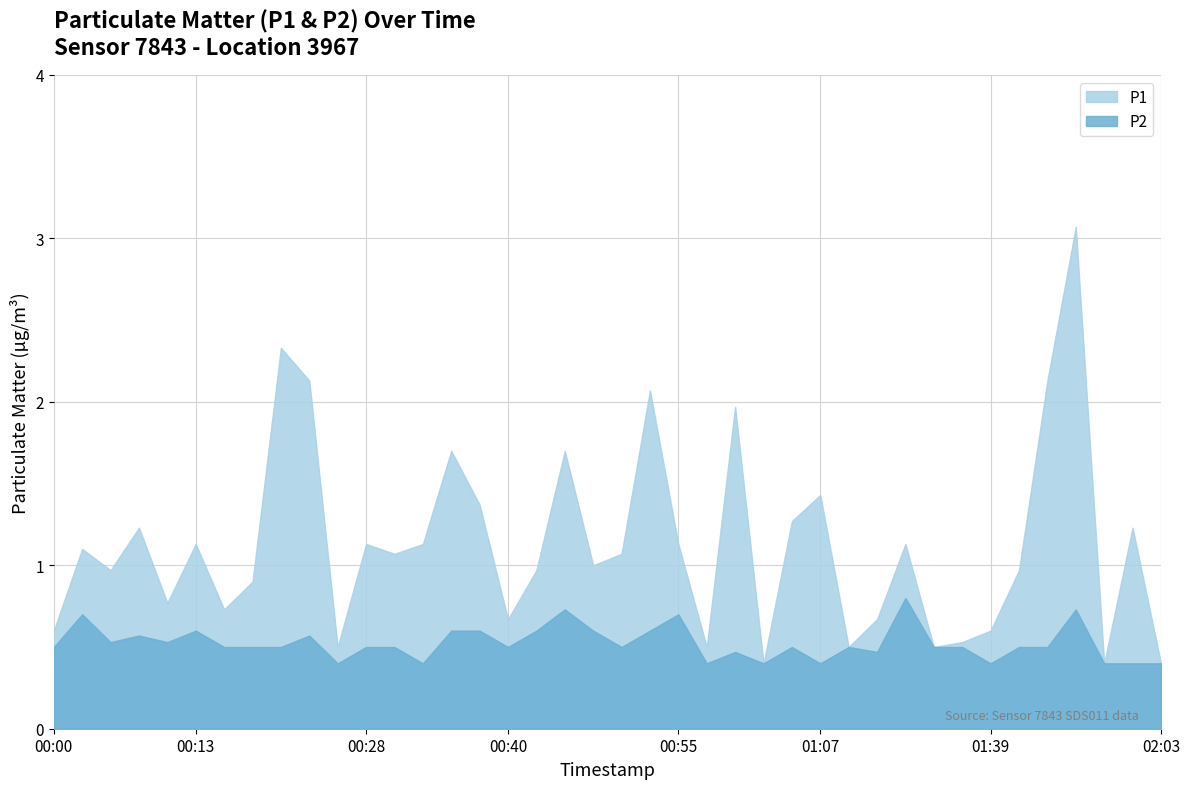

In P1, how many points are higher than both neighbors (excluding endpoints)?

13